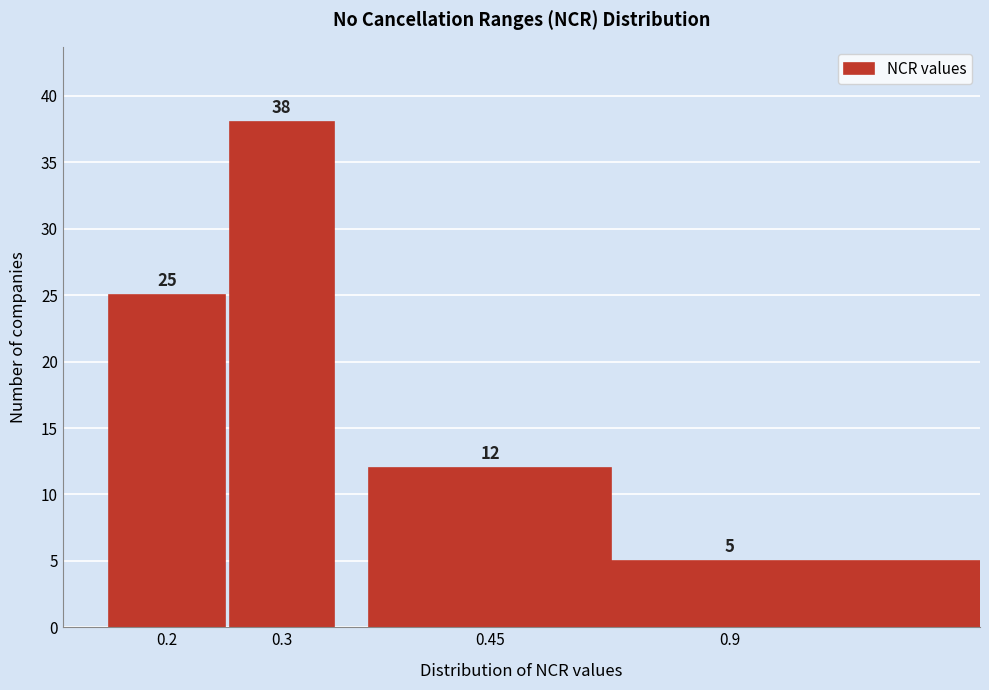

Reading right to left, extract all data points from this chart.

0.9=5	0.45=12	0.3=38	0.2=25